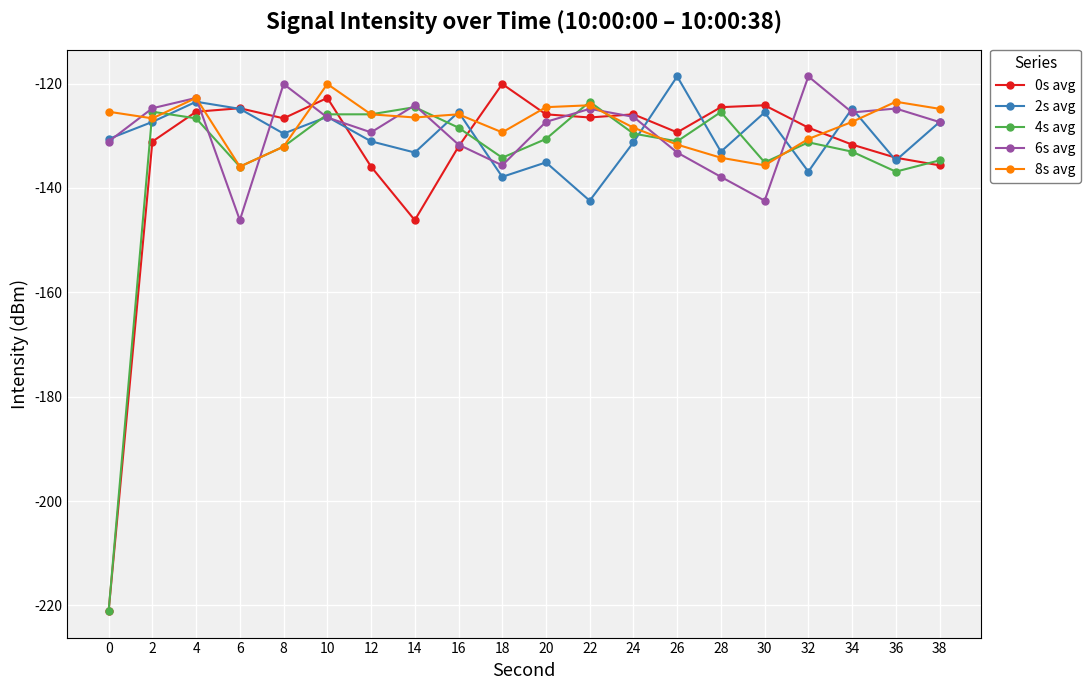

What is the sum of all 8s avg values?

-2555.7